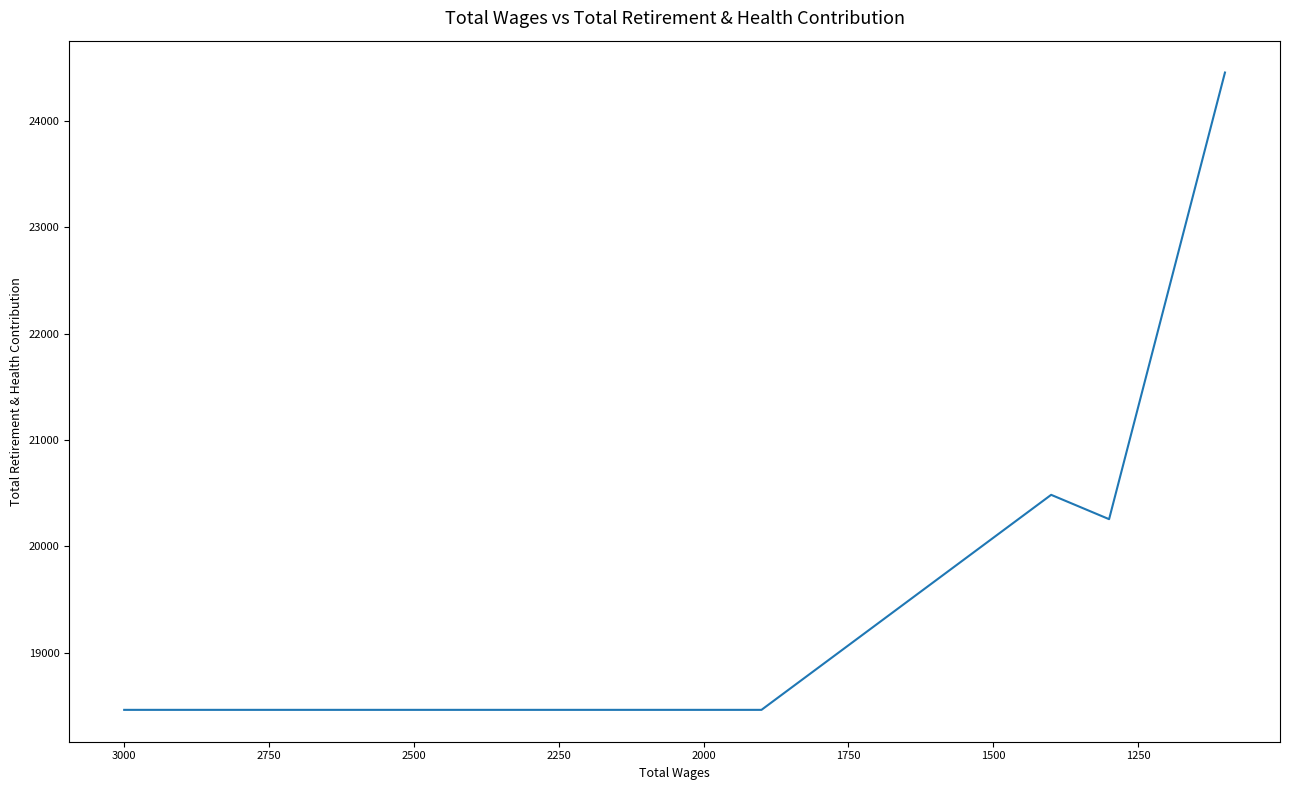

Does the chart have visible grid lines?

No